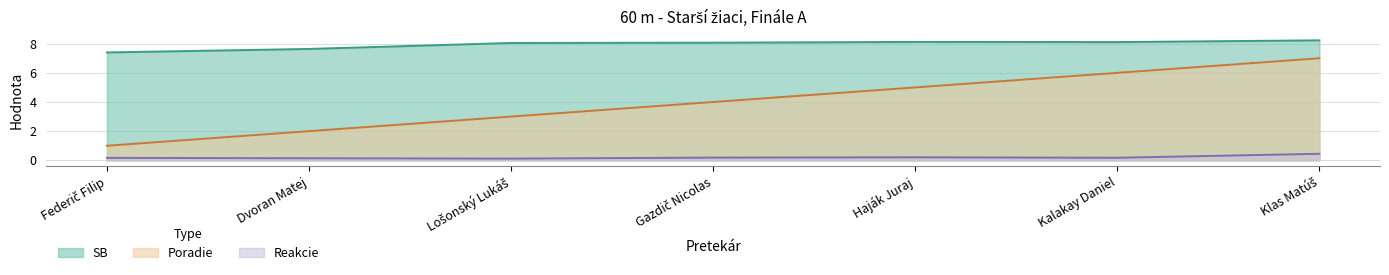

True or false: Reakcie and SB intersect in this chart.

False